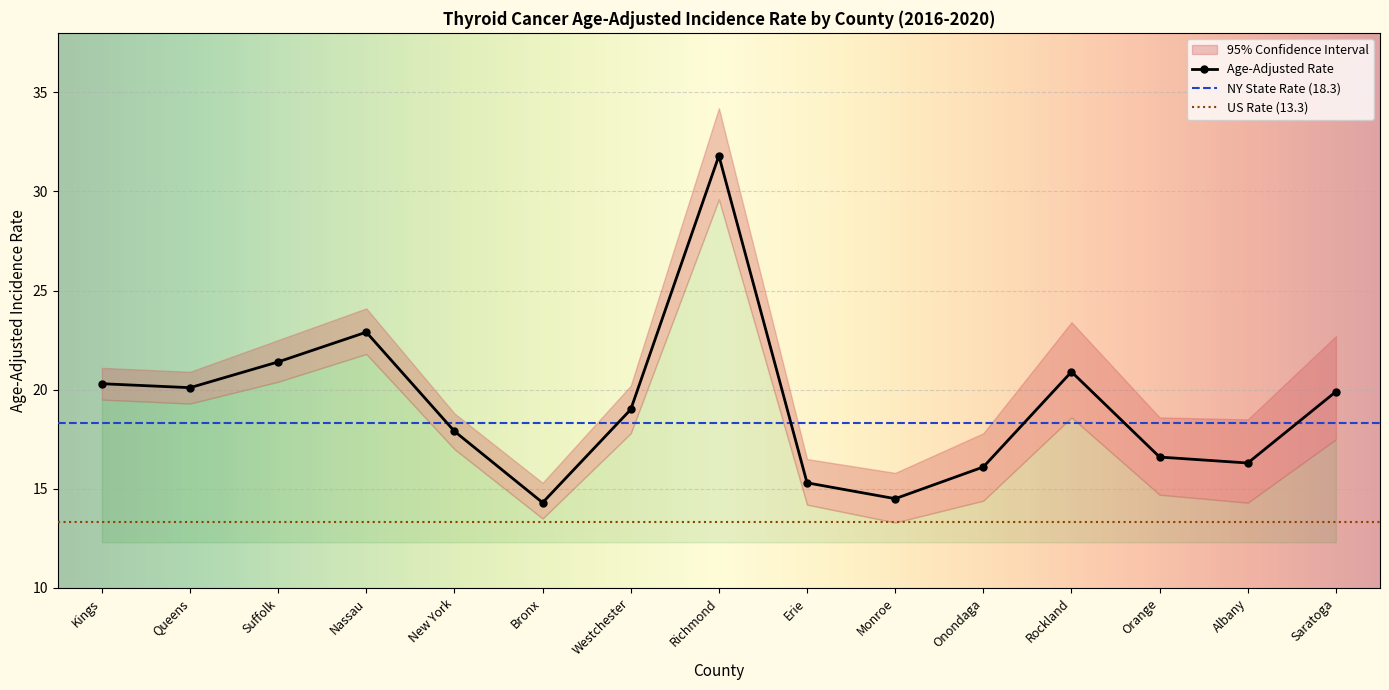

What is the difference between the maximum and second lowest values in the Age-Adjusted Rate series?

17.3